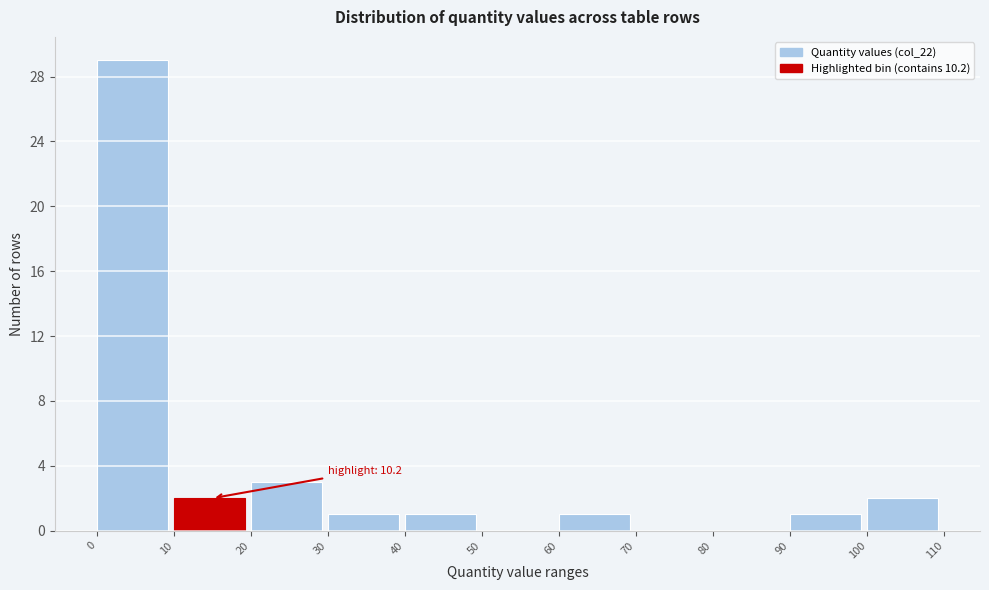

Which range on the x-axis has the tallest bar?

0 to 10